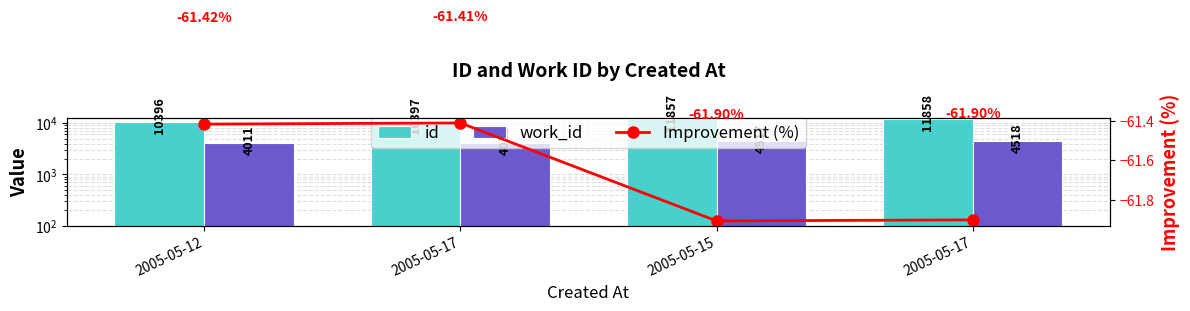

What is the label of the 4th bar from the right?

2005-05-12